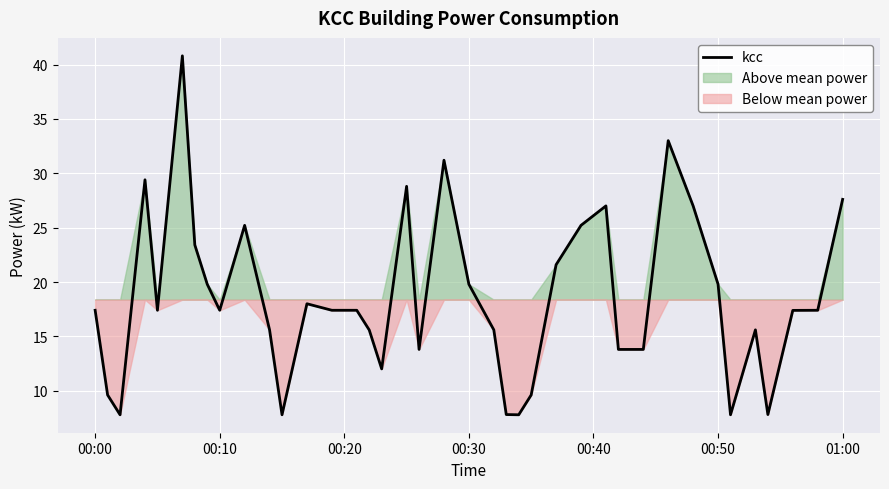

True or false: there are more than 1 points higher than both neighbors.

True